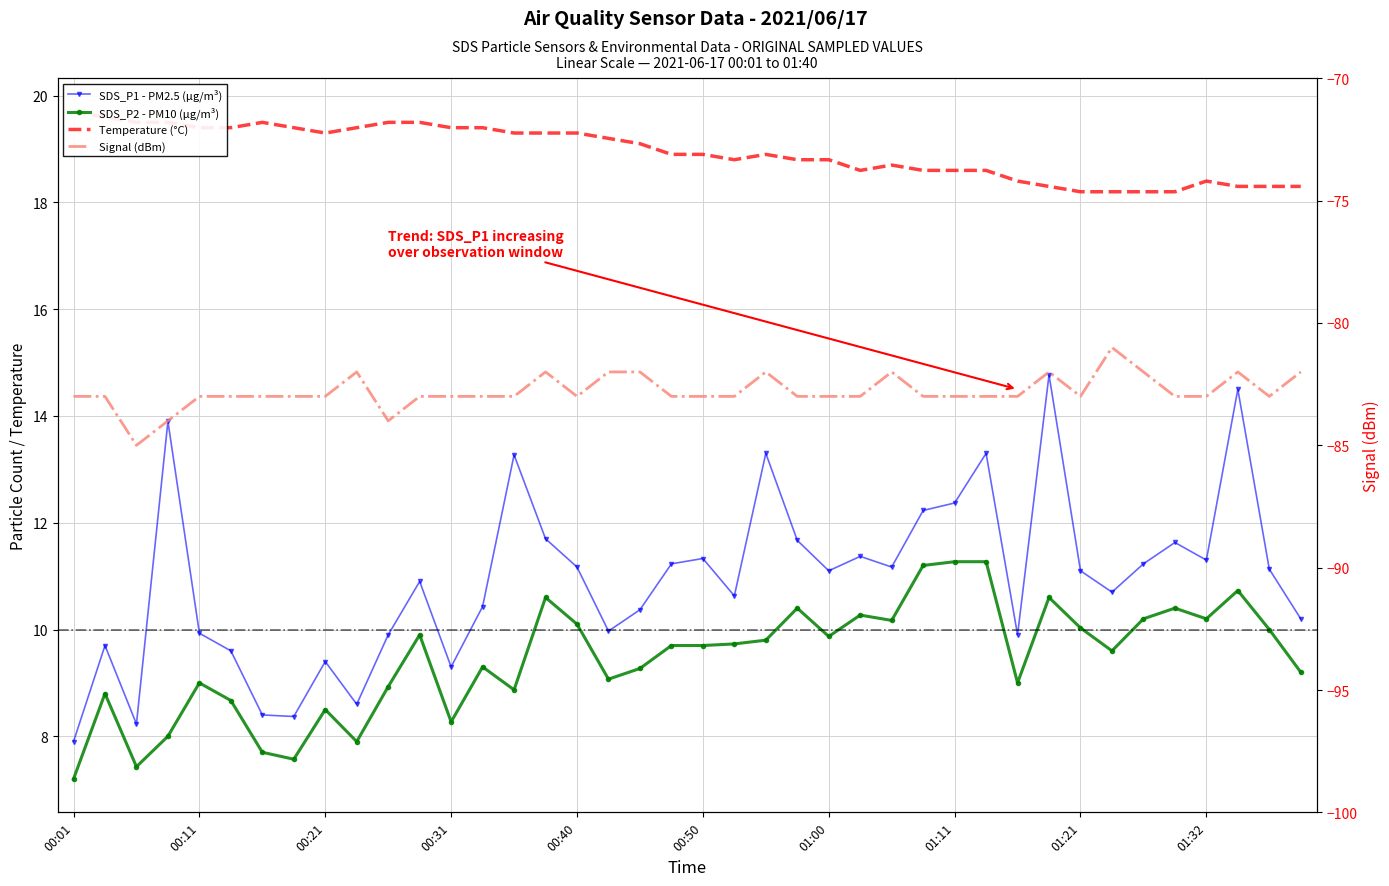

What is the difference between the highest and lowest values at 29?

101.6